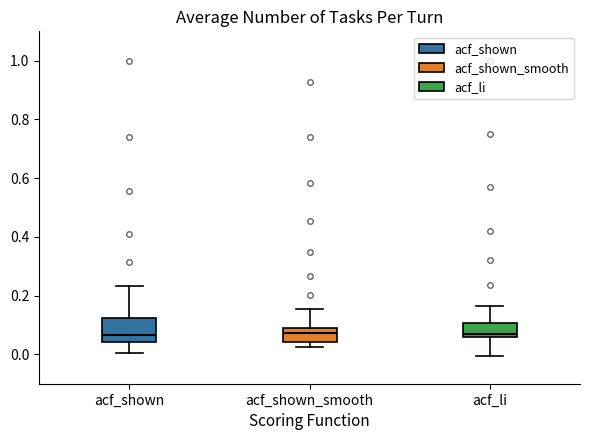

Which box is the tallest, from its lower edge to its upper edge?

acf_shown